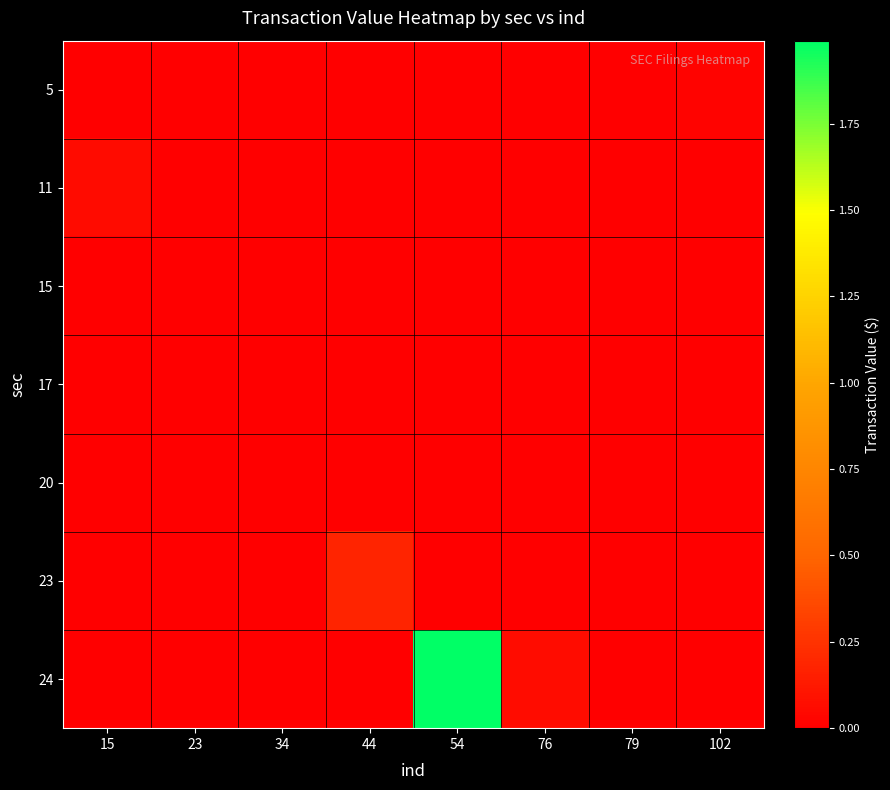

Count the number of categories in the chart.

8